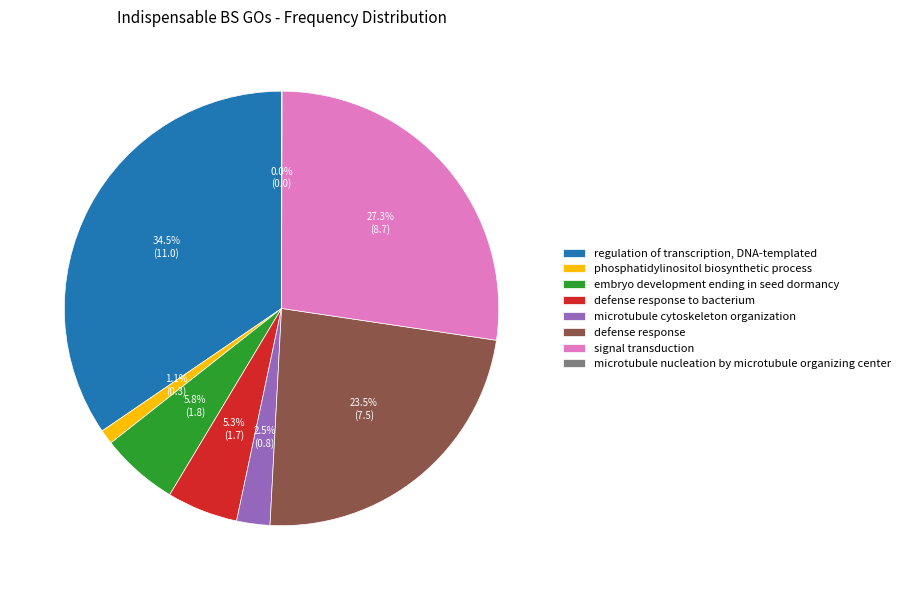

How much of the chart is everything except regulation of transcription, DNA-templated?

65.5%